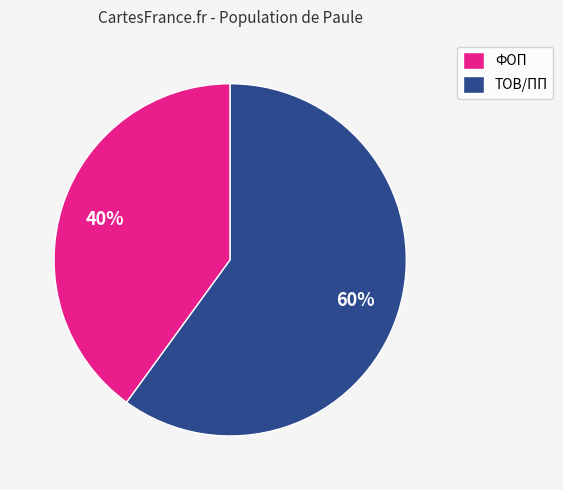

Is the sum of ФОП and ТОВ/ПП greater than half?

Yes